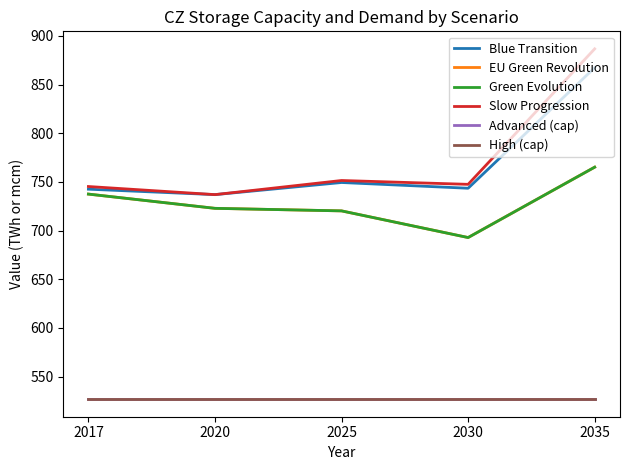

Does the chart have visible grid lines?

No